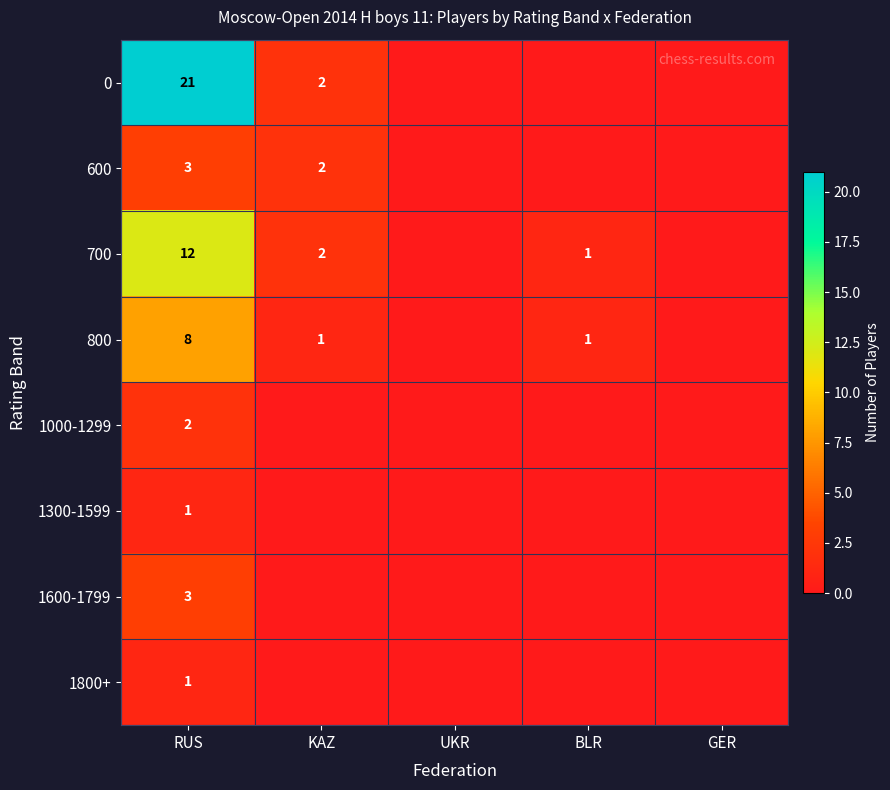

True or false: 800 has a value of 2 at KAZ.

False